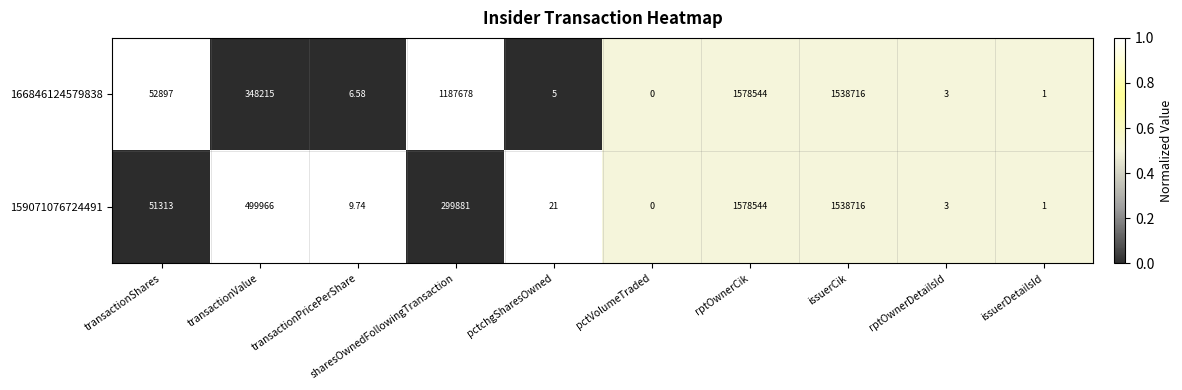

At which label is 166846124579838 closest to 789272?

sharesOwnedFollowingTransaction